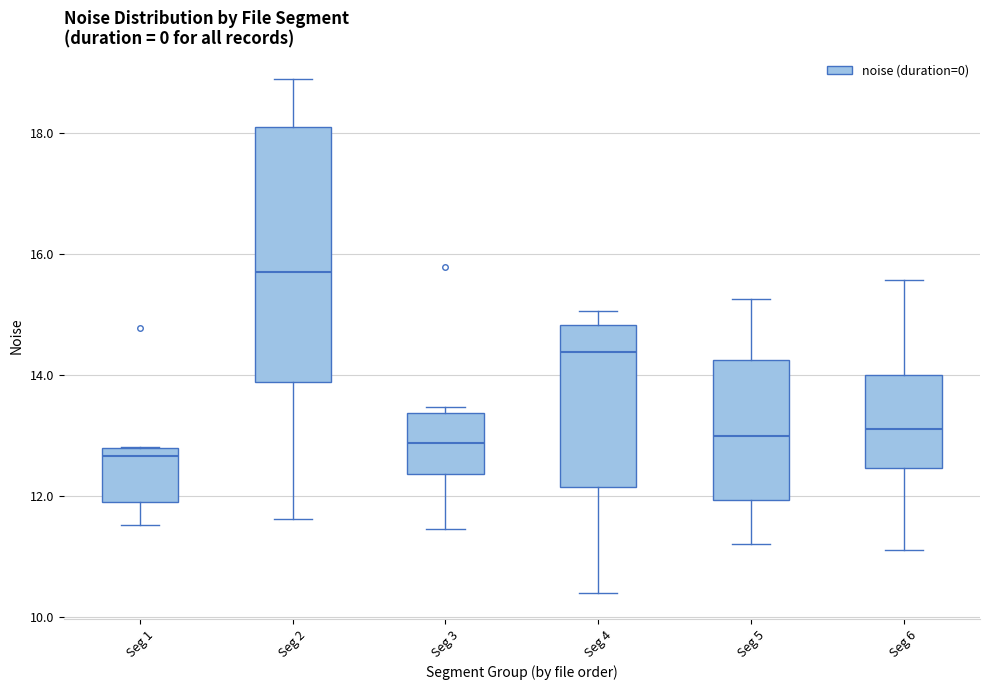

Reading left to right, transcribe this box plot: for each box, give where its median line is, the range the box spans, and where its two whiskers end, as read against the y-axis. The values are not printed on the chart, so give them approximately, as read against the axis.

Seg 1: median 12.6, box 12.0 to 12.8, whiskers 11.6 to 12.8
Seg 2: median 15.8, box 13.8 to 18.2, whiskers 11.6 to 18.8
Seg 3: median 12.8, box 12.4 to 13.4, whiskers 11.4 to 13.4 (just above the box's upper edge)
Seg 4: median 14.4, box 12.2 to 14.8, whiskers 10.4 to 15.0
Seg 5: median 13.0, box 12.0 to 14.2, whiskers 11.2 to 15.2
Seg 6: median 13.2, box 12.4 to 14.0, whiskers 11.2 to 15.6